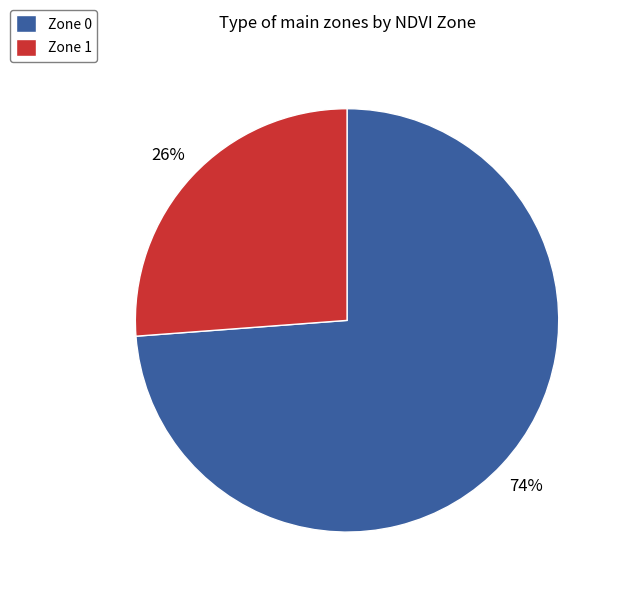

Which slice represents more than half of the pie?

Zone 0